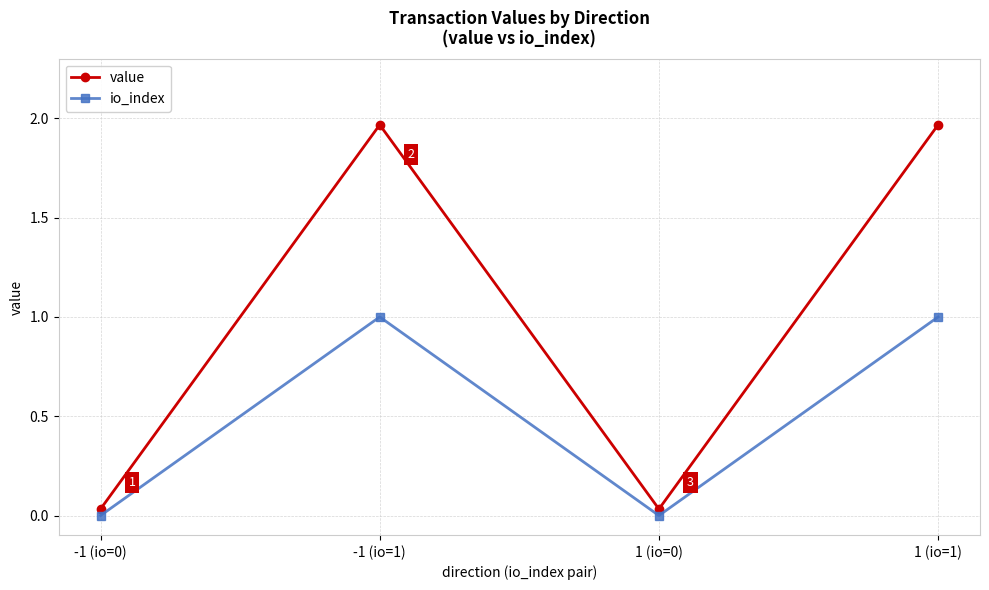

List the series in order of their overall mean, lowest first.

io_index, value